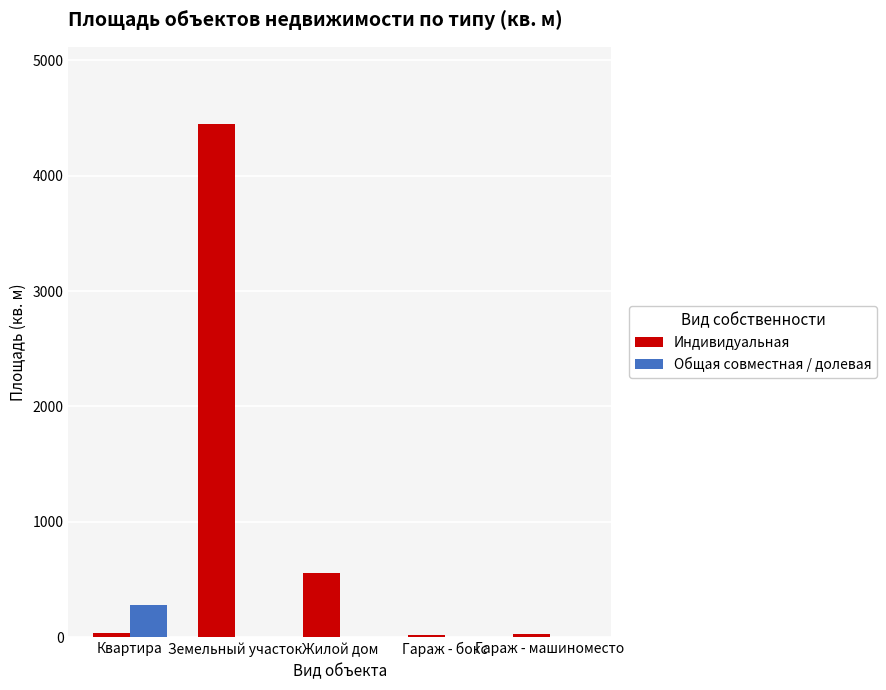

What is the sum of all Общая совместная / долевая values?

282.3